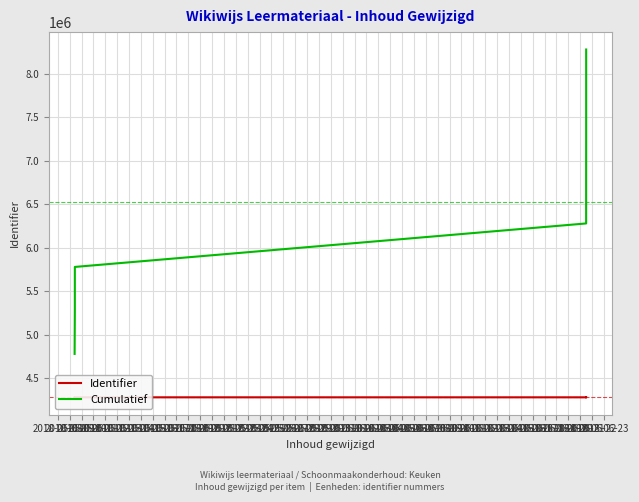

Is it true that Cumulatief equals 5777800 at 2018-05-10?

True